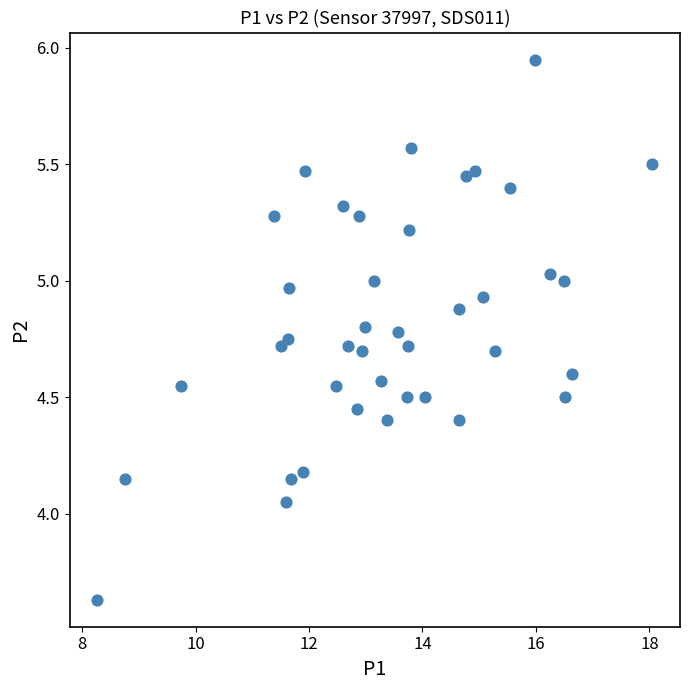

What is the range of X values (max minus min)?

9.8